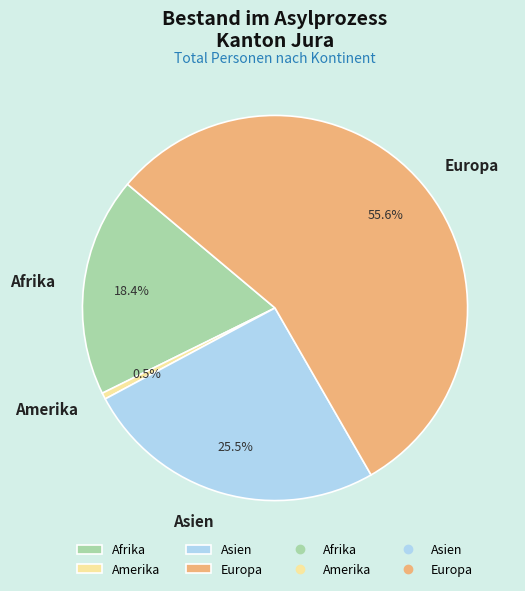

Is there any slice that represents more than half of the pie?

Yes